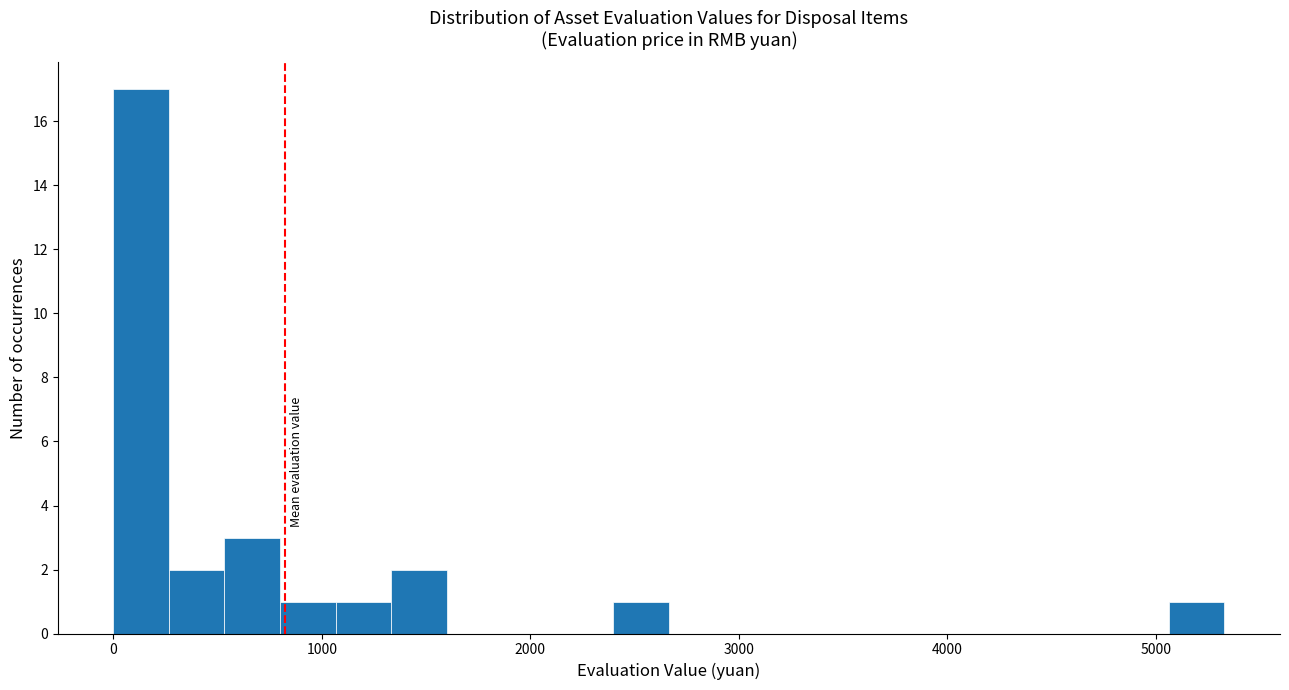

Read against the x-axis, roughly where is the centre of the tallest bar?

100